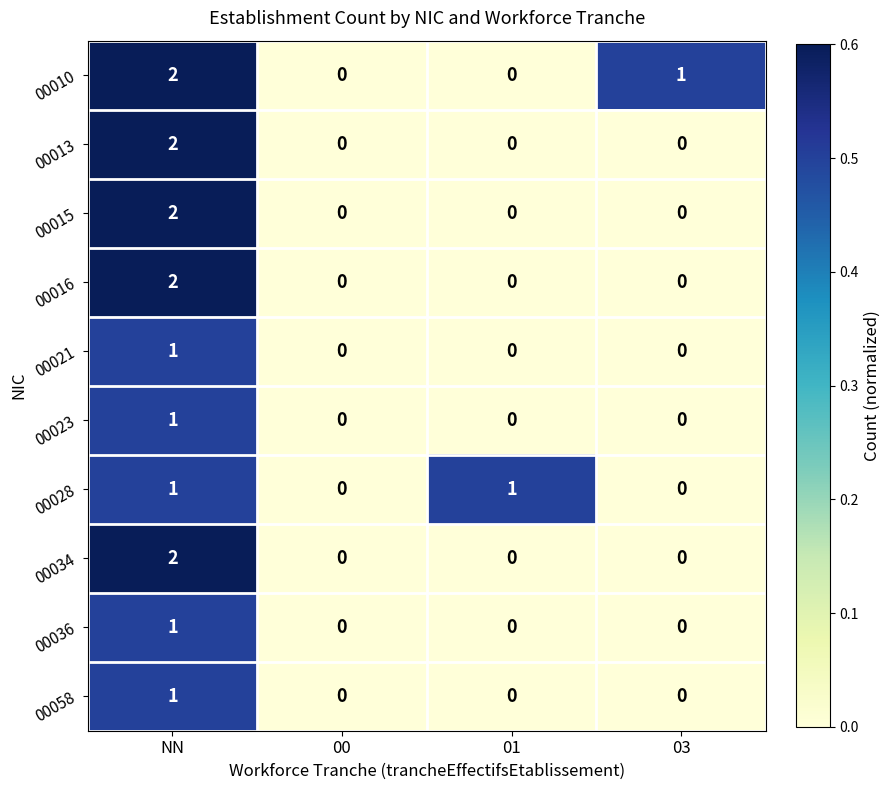

The 00016 series shows -1 at 03. True or false?

False